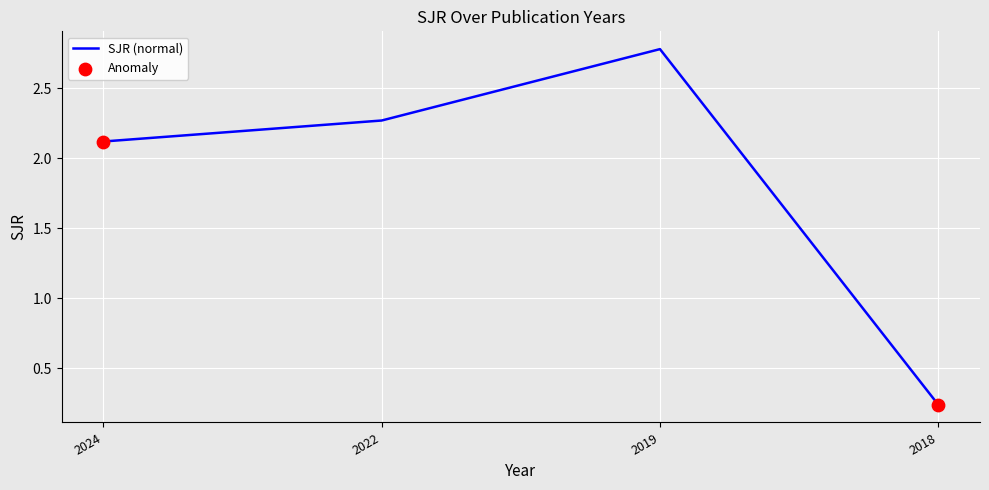

What is the change in value from 2024 to 2018?

-1.9